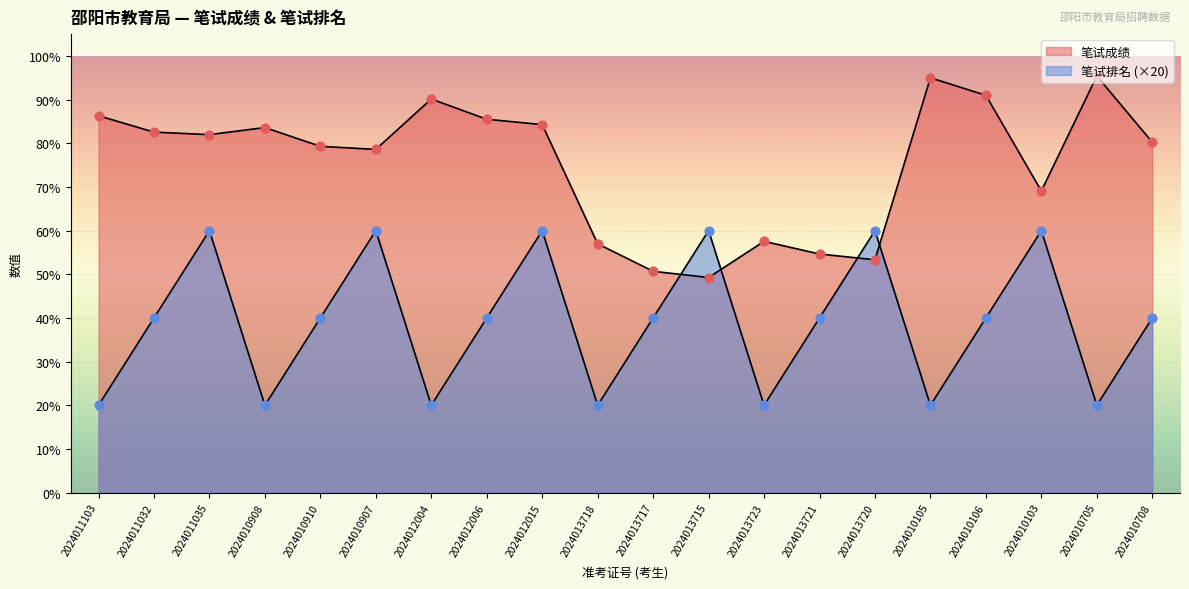

At how many categories does at least one series exceed 86?

5